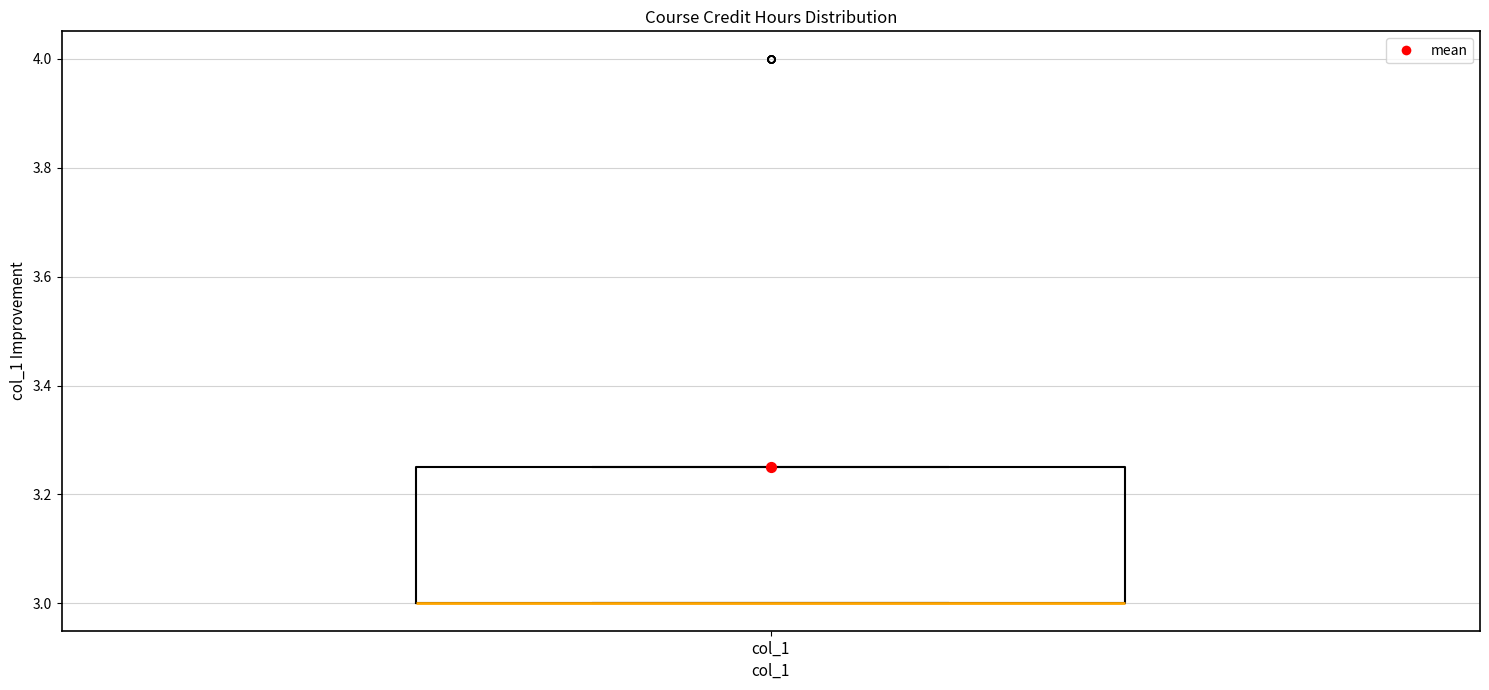

Transcribe this box plot: give where the median line is, the range the box spans, and where the two whiskers end, as read against the y-axis. The values are not printed on the chart, so give them approximately, as read against the axis.

median 3.00 (drawn on the box's lower edge), box 3.00 to 3.26, whiskers 3.00 to 3.26